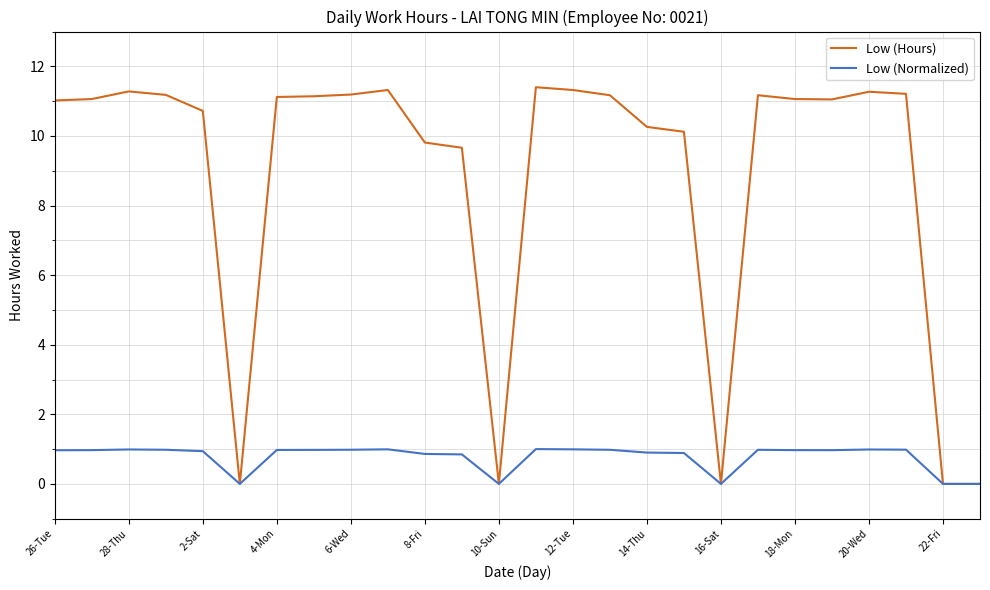

At how many categories does at least one series exceed 5?

21